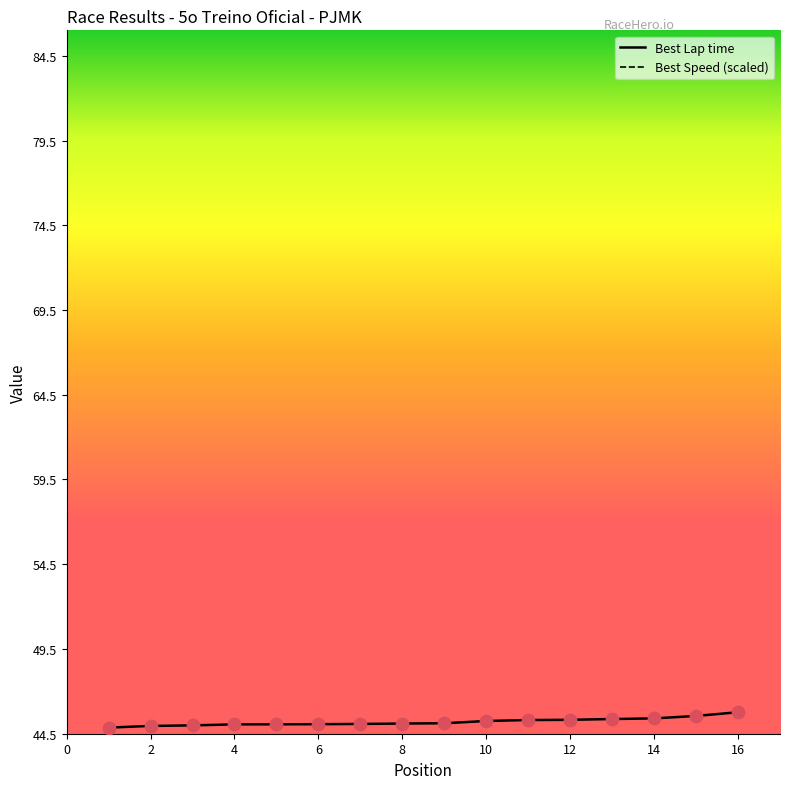

What are all the series names shown in the legend?

Best Lap time, Best Speed (scaled)